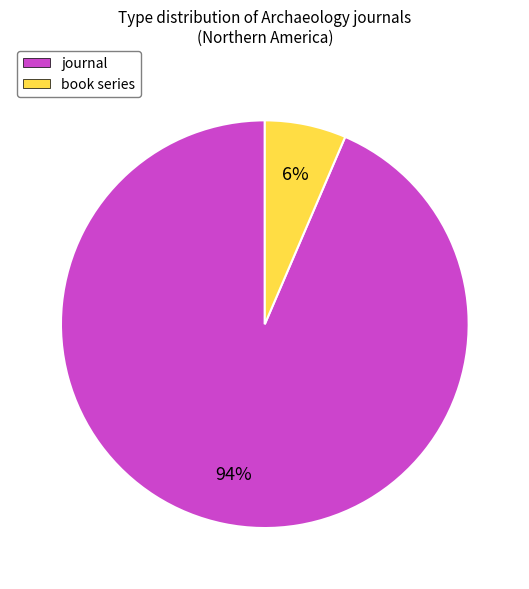

Do book series and journal together represent more than half of the pie?

Yes